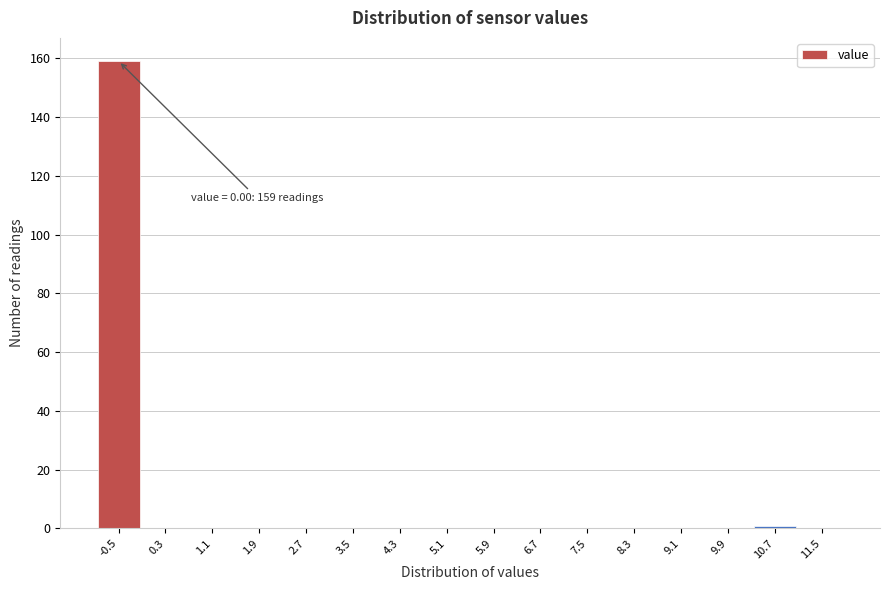

Reading right to left, list all the values displayed in this chart.

11.5=0	10.7=1	9.9=0	9.1=0	8.3=0	7.5=0	6.7=0	5.9=0	5.1=0	4.3=0	3.5=0	2.7=0	1.9=0	1.1=0	0.3=0	-0.5=159